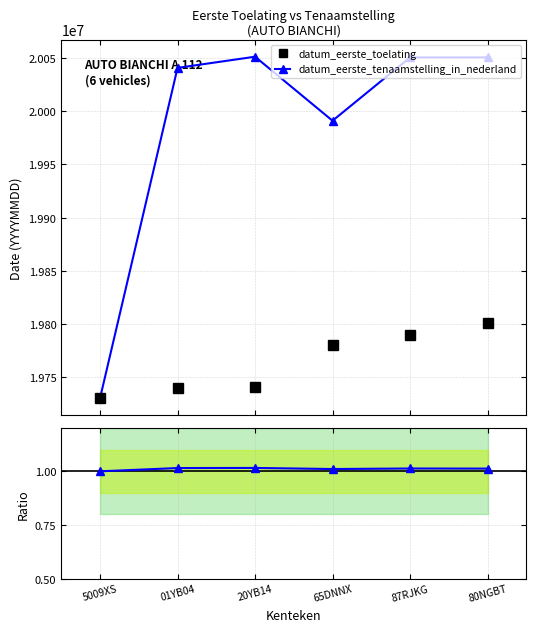

What is the label of the 6th point from the right?

5009XS